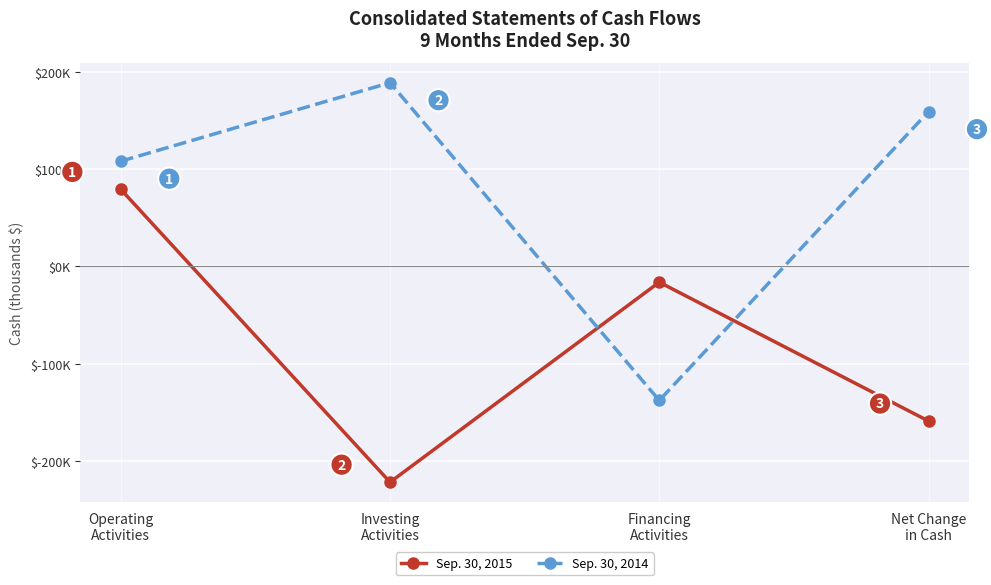

Which category has the highest value across all series?

Investing
Activities